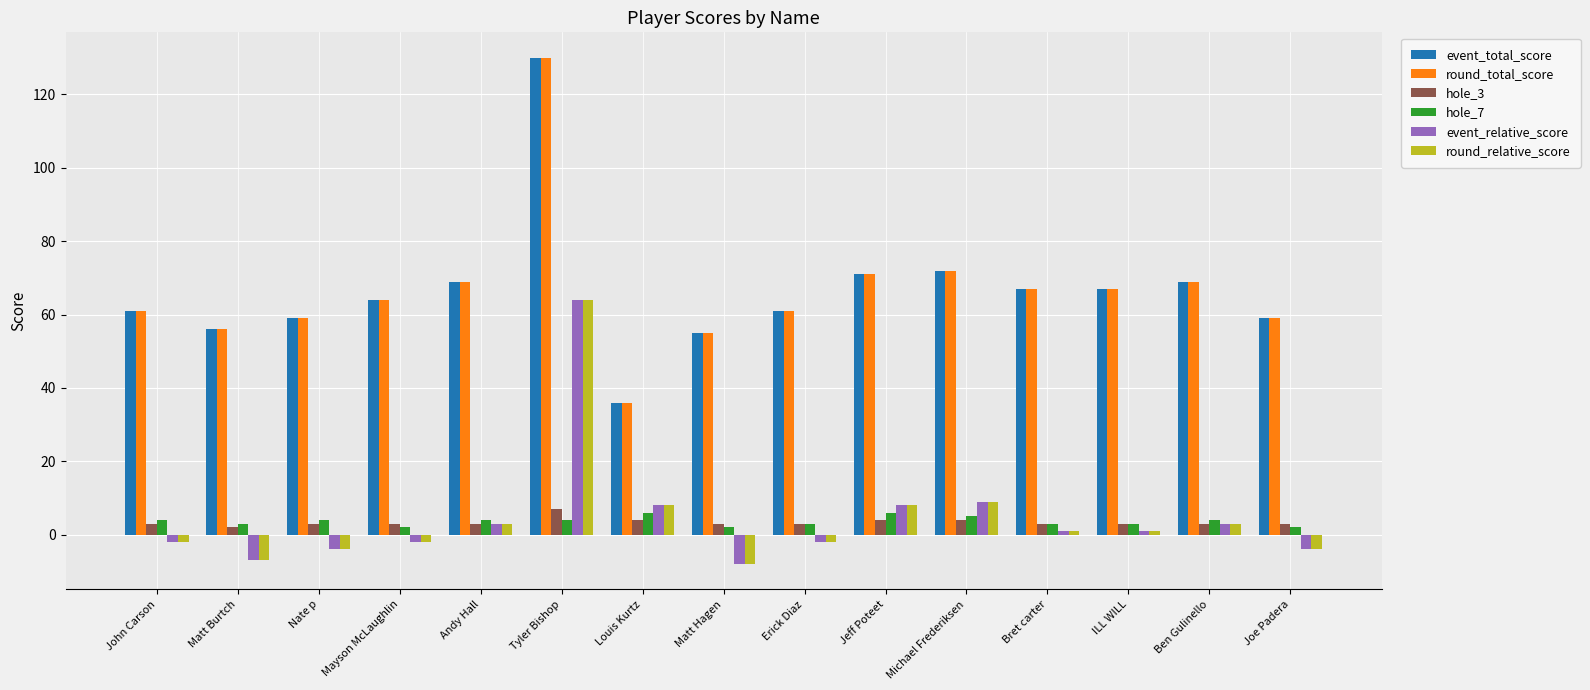

What is the label of the 13th bar from the right?

Nate p